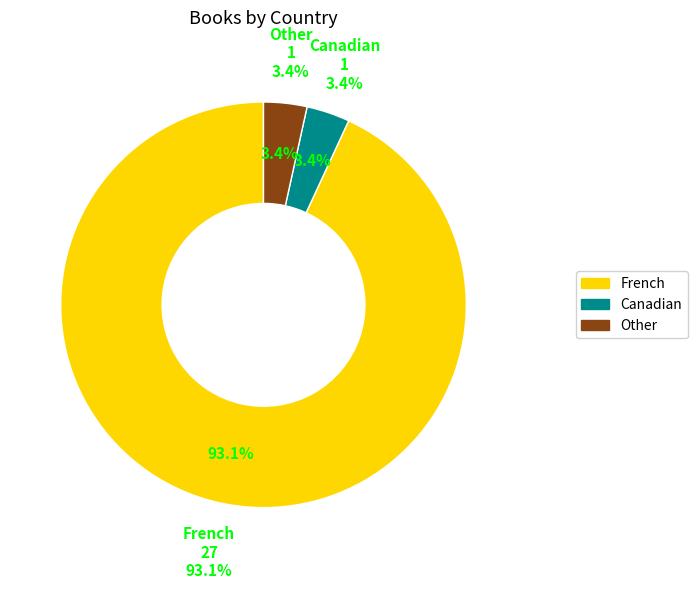

True or false: Canadian accounts for 1% of the total.

False